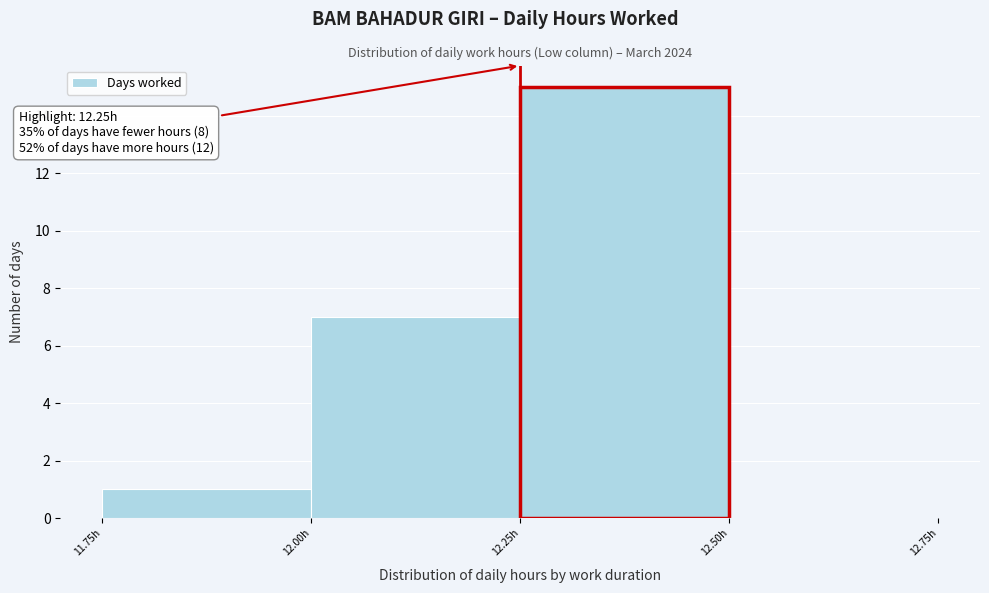

Which range on the x-axis has the tallest bar?

12.25 to 12.50